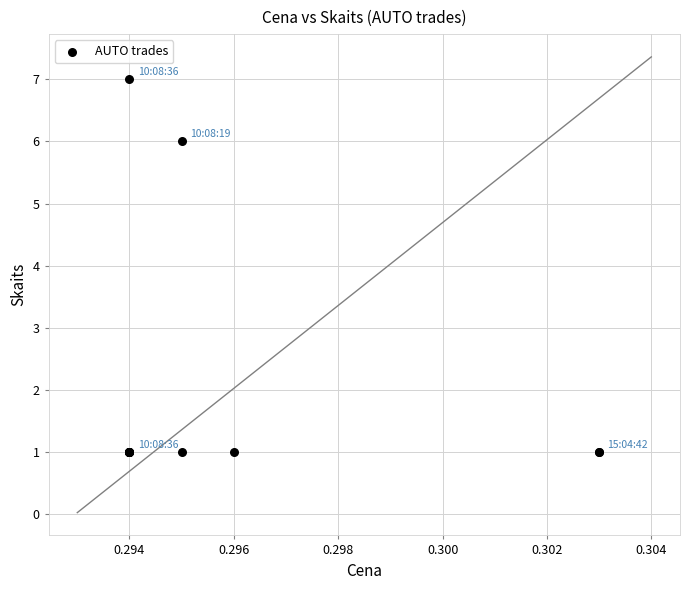

What Y value in the scatter plot is closest to 4?

6